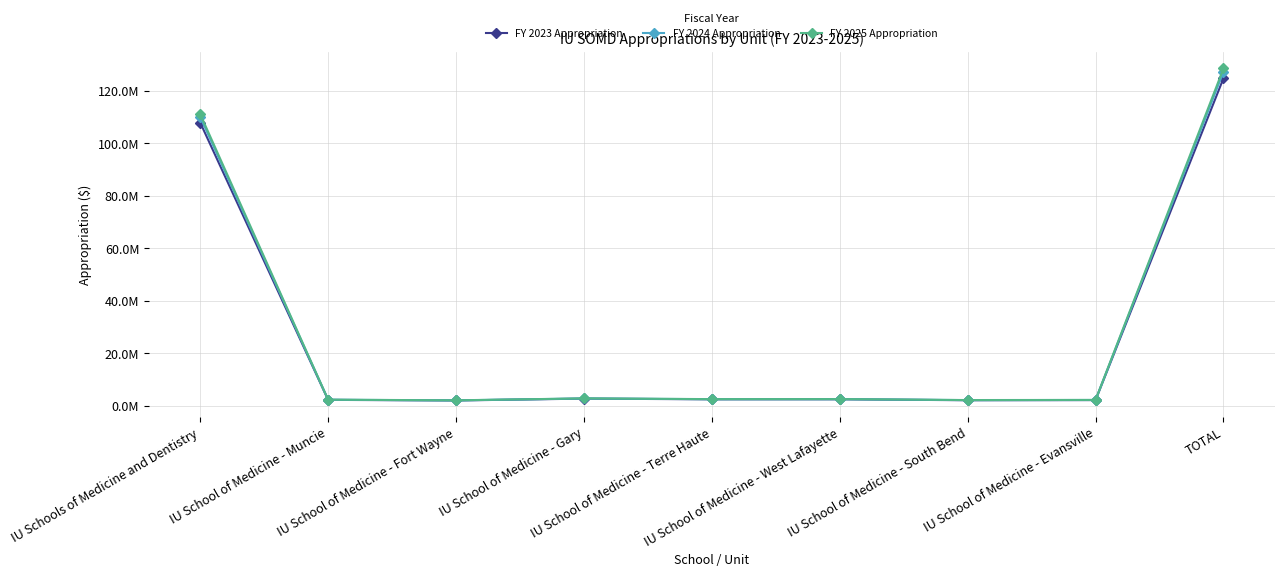

Is the value of FY 2024 Appropriation at IU Schools of Medicine and Dentistry greater than the value of FY 2023 Appropriation at IU School of Medicine - Gary?

Yes